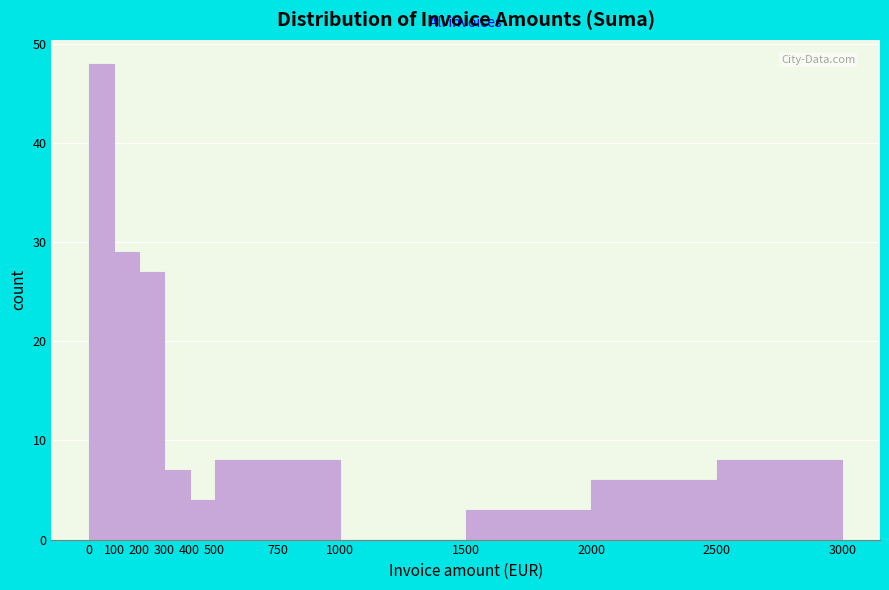

Reading left to right, list every bar in this chart as the range it spans on the x-axis followed by its height. The values are not printed on the chart, so give them approximately, as read against the axis.

0 to 100: 48
100 to 200: 29
200 to 300: 27
300 to 400: 7
400 to 500: 4
500 to 750: 8
750 to 1000: 8
1000 to 1500: 0
1500 to 2000: 3
2000 to 2500: 6
2500 to 3000: 8